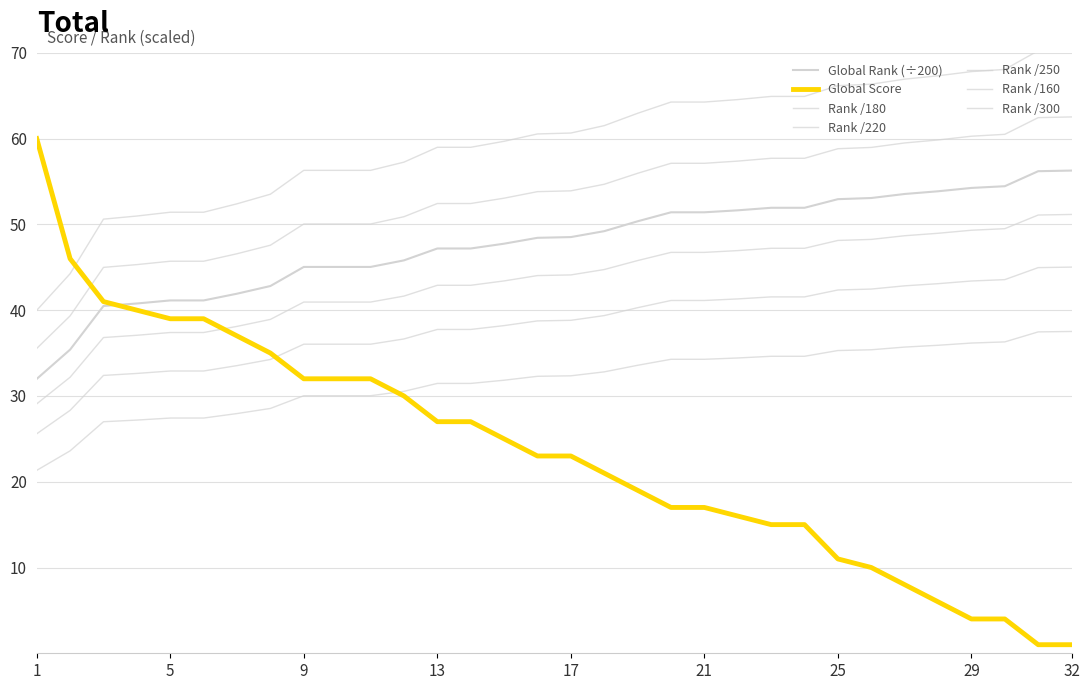

How many lines are shown in the chart?

7